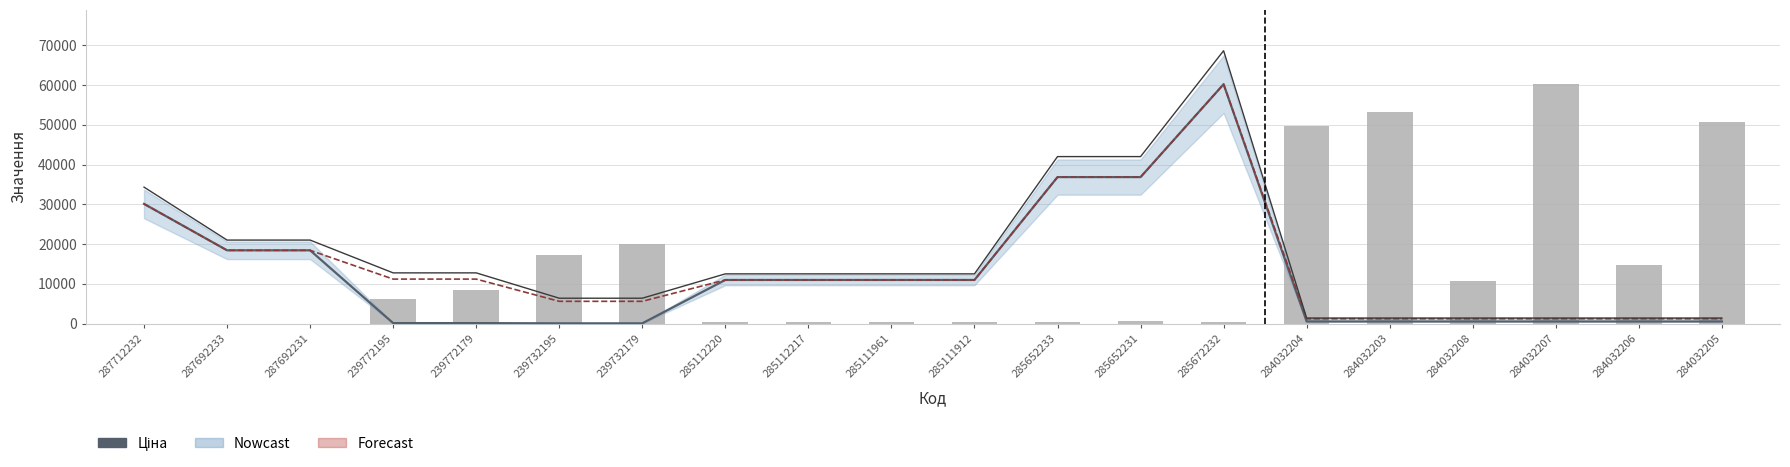

What is the difference between the maximum and minimum values in the Залишок (scaled) series?

60176.9